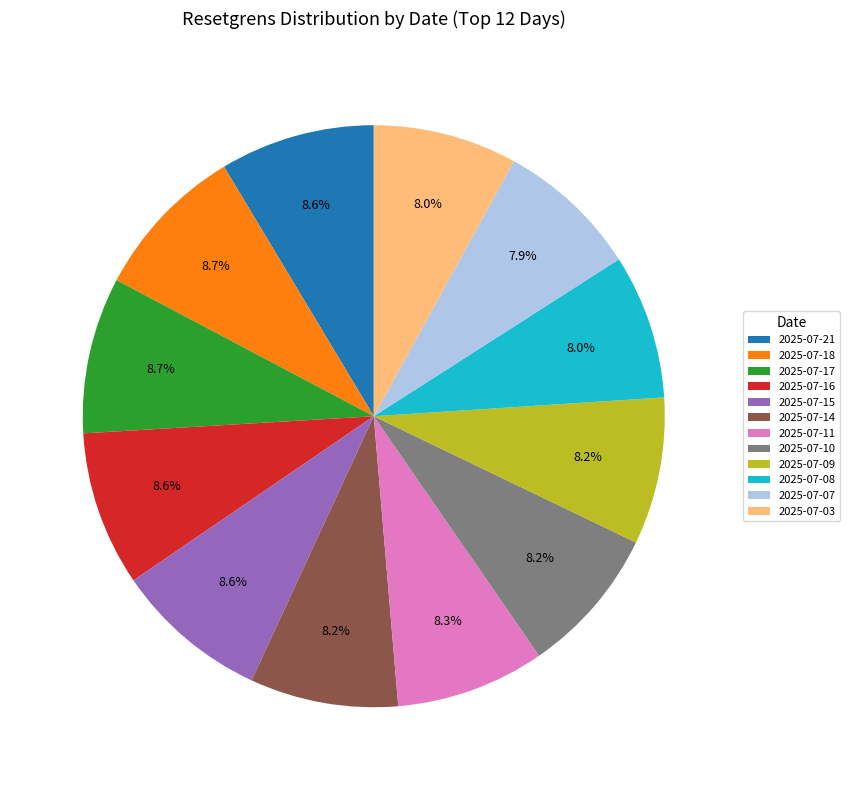

What percentage is NOT represented by 2025-07-18?

91.3%